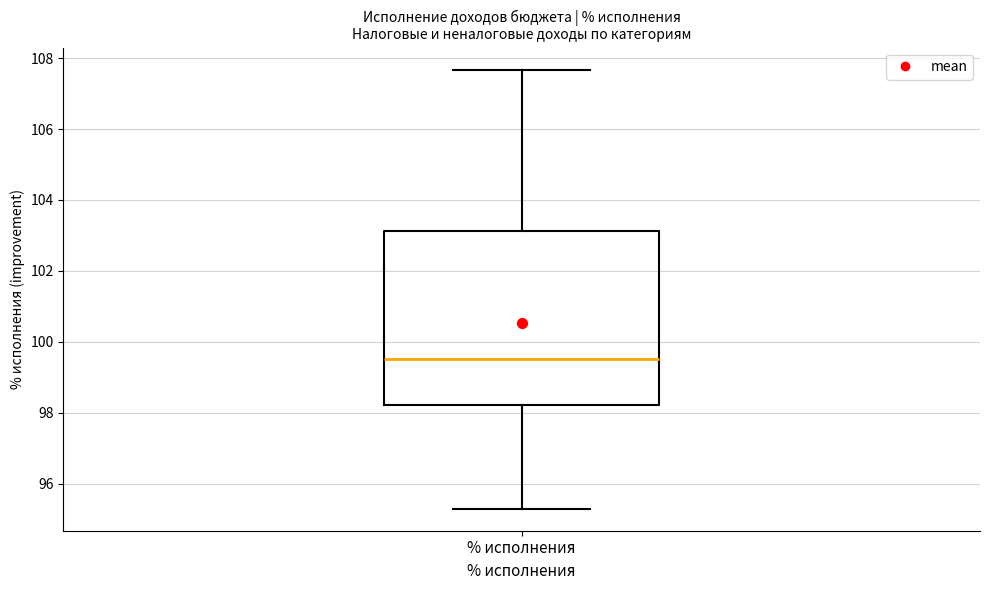

Read this box plot against the y-axis: the position of the median line, the range covered by the box, and the ends of both whiskers. The values are not printed on the chart, so give them approximately, as read against the axis.

median 99.6, box 98.2 to 103.2, whiskers 95.2 to 107.6